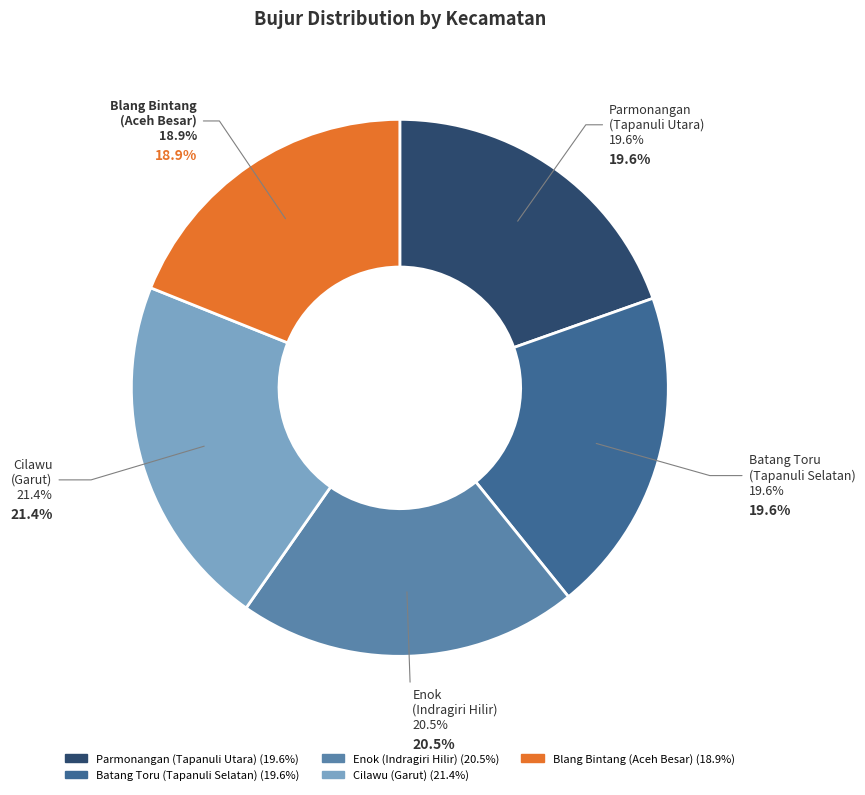

Is it true that Blang Bintang
(Aceh Besar) is 19% of the pie?

True